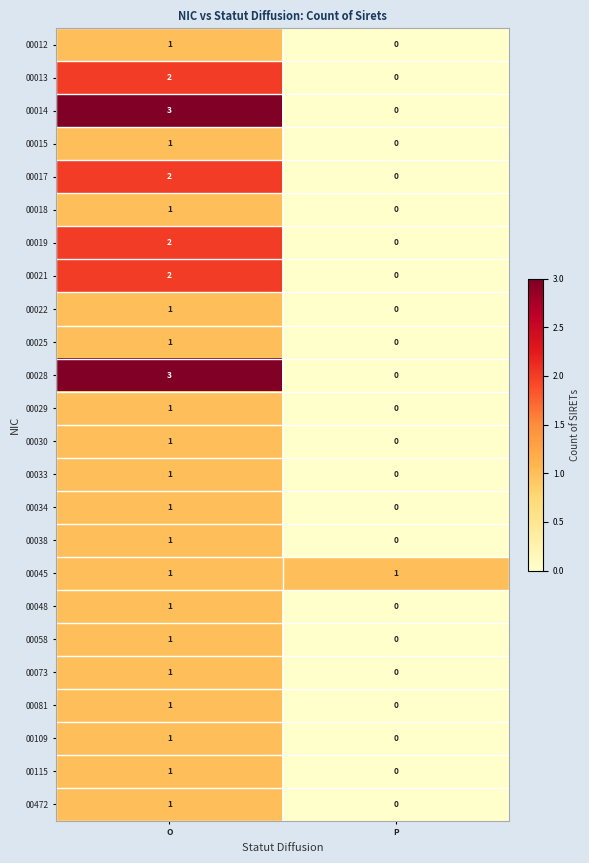

At which label does 00017 reach its peak?

O